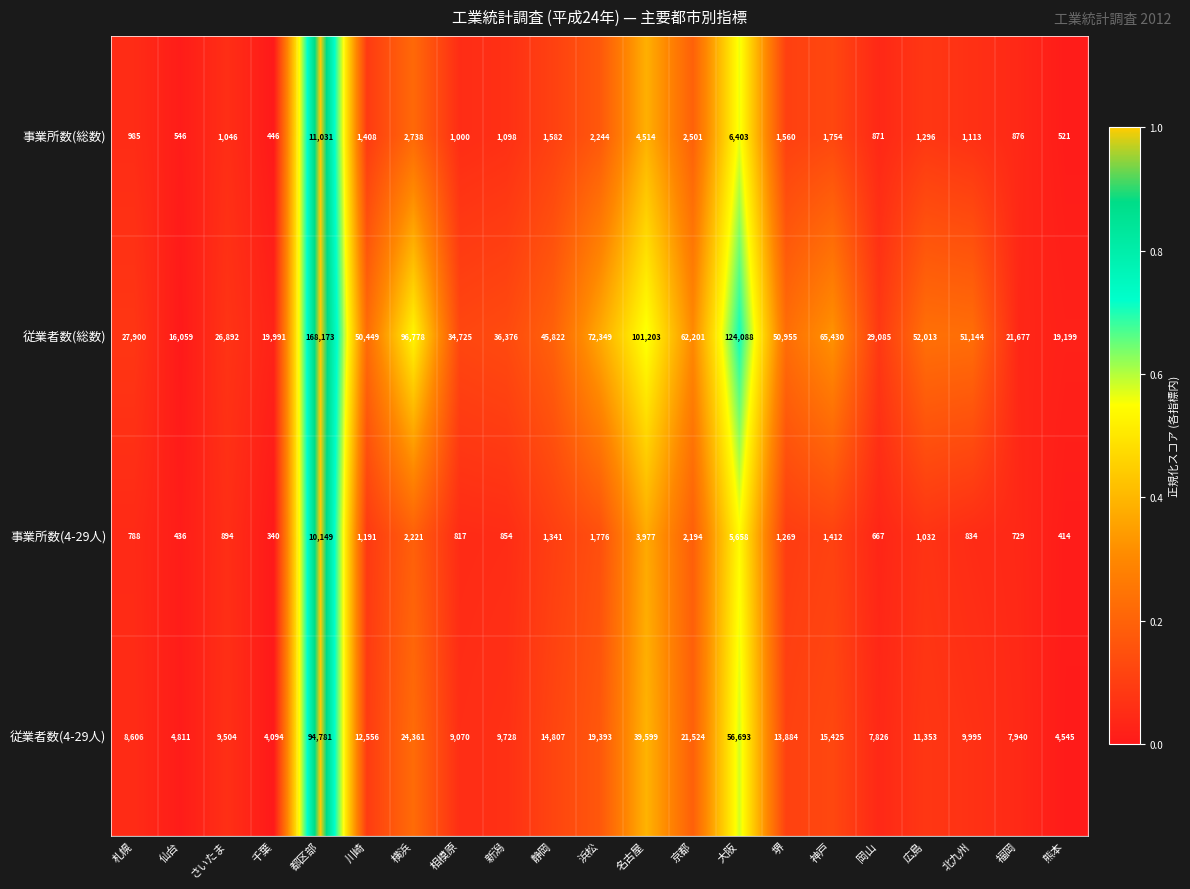

At which category does the chart reach its peak across all series?

都区部